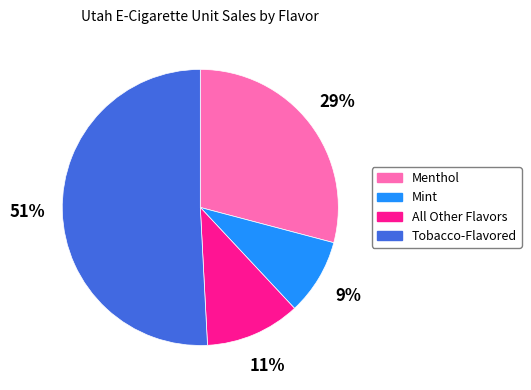

Count the number of slices in the pie.

4